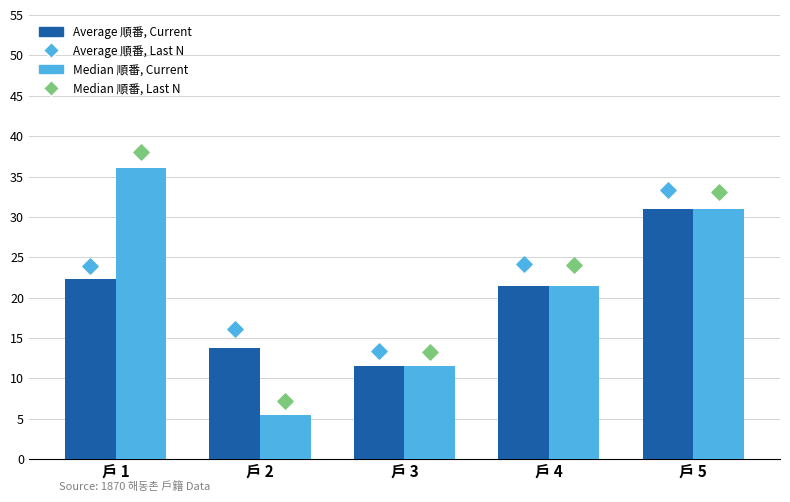

Which series has the largest Y range (max minus min)?

Median 順番, Last N